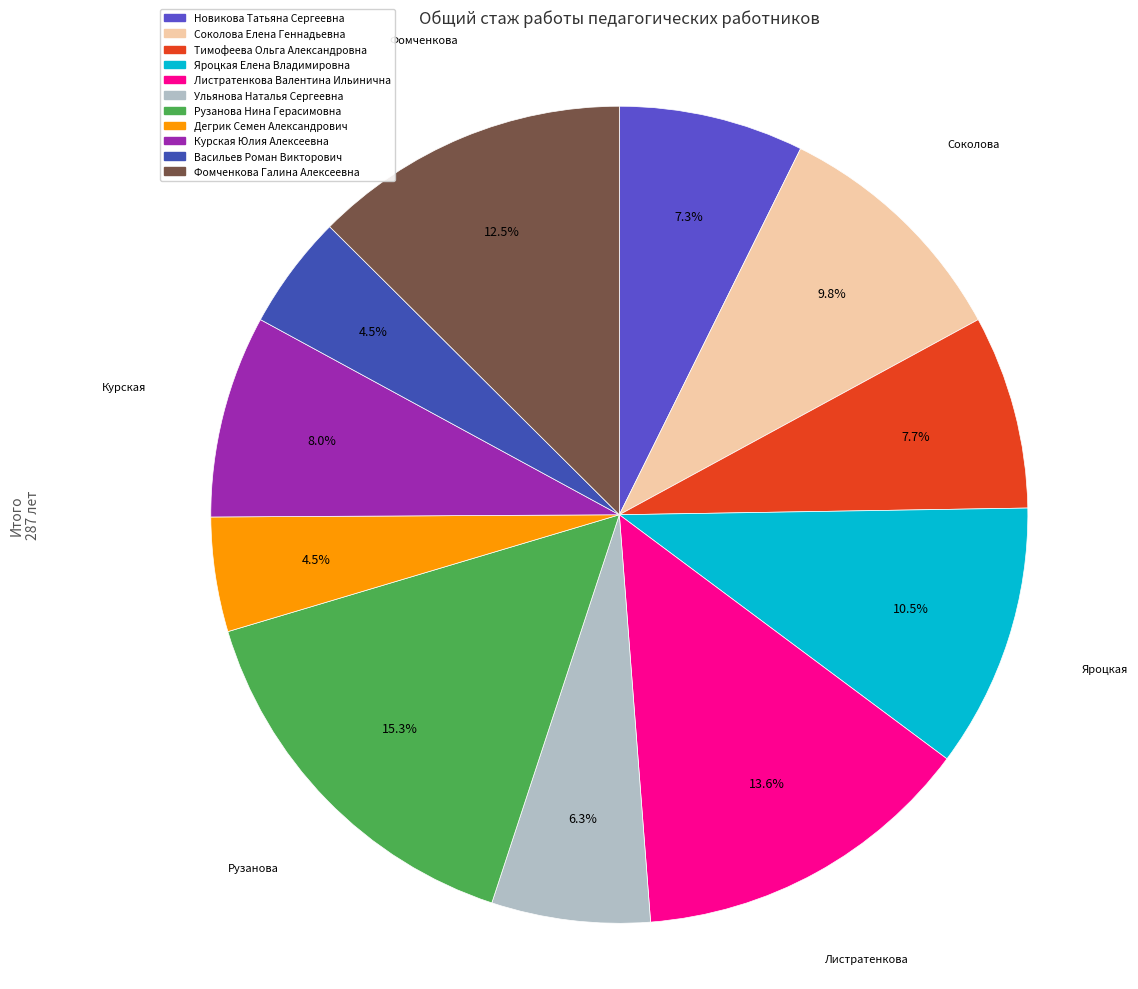

The Ульянова Наталья Сергеевна slice represents 6% of the pie. True or false?

True